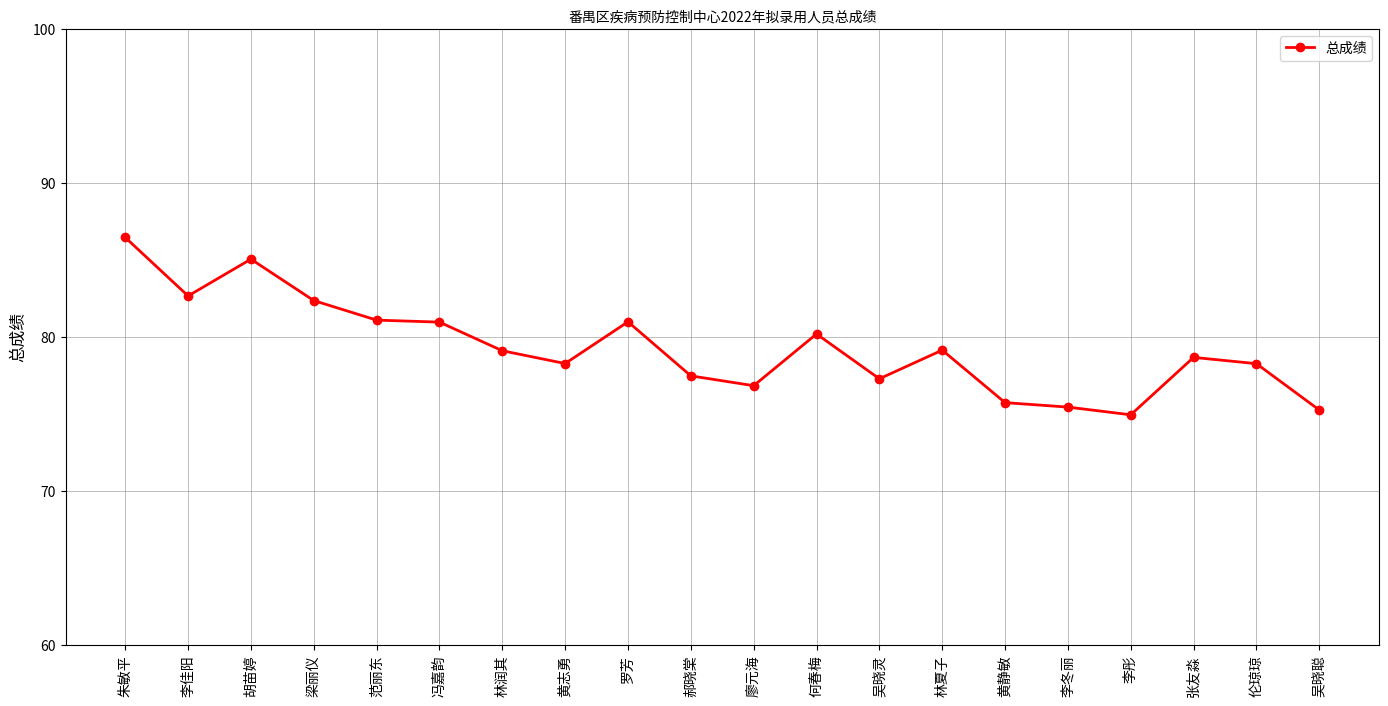

What is the maximum value shown in the chart?

86.5